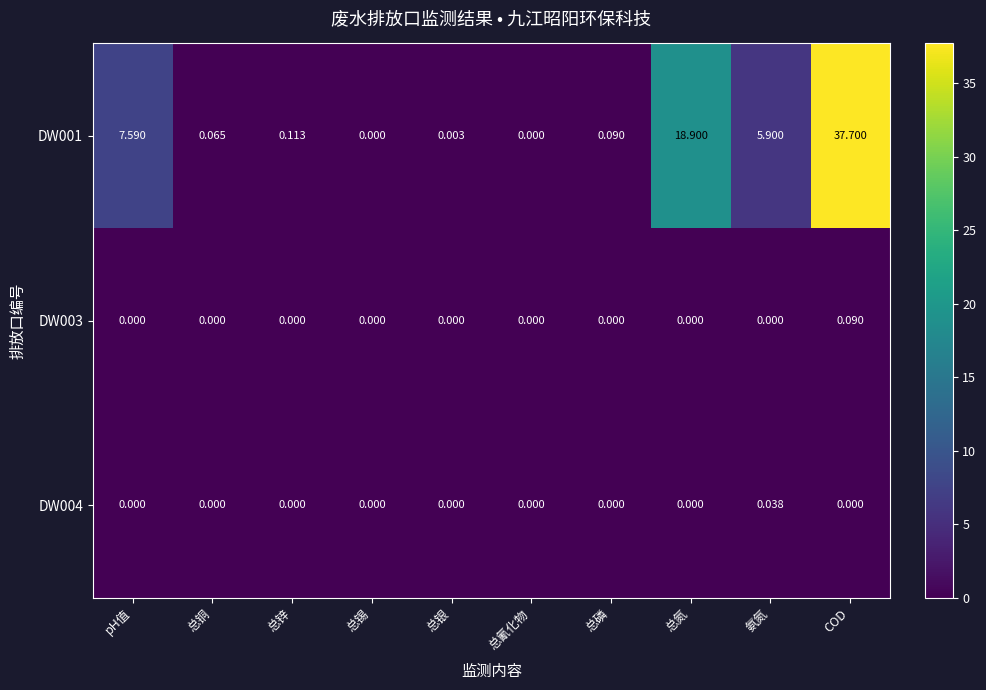

Where is DW001 nearest to the value 18?

总氮